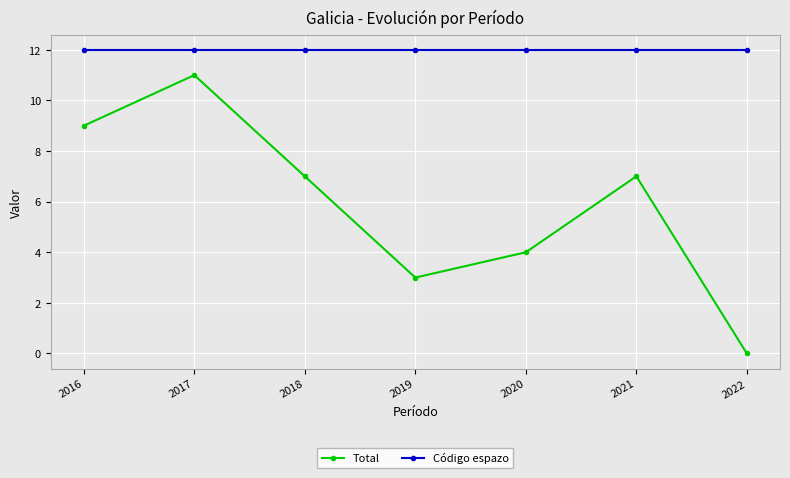

Which series has the widest spread of values?

Total